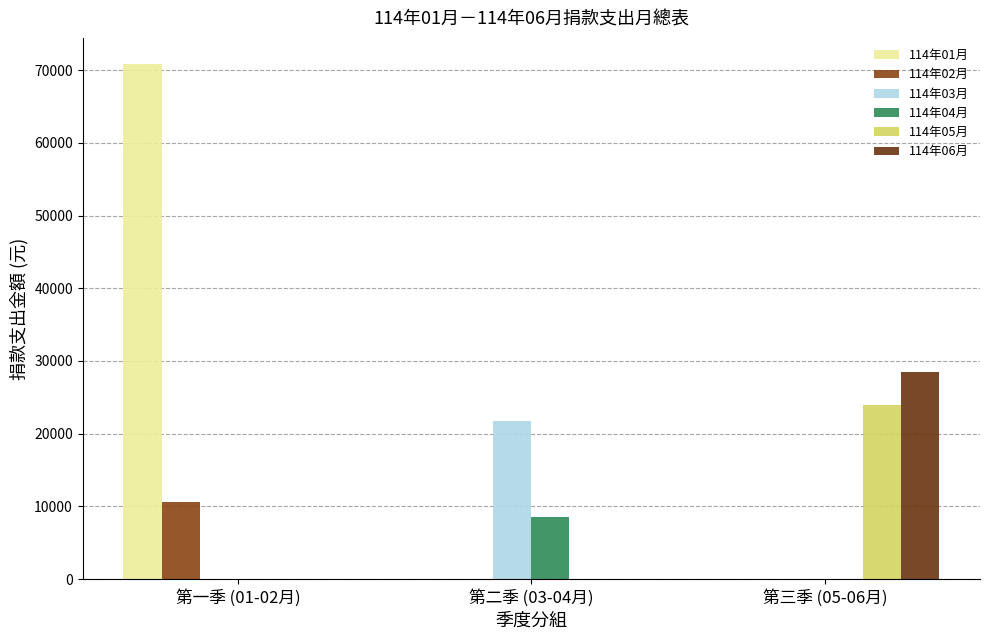

What is the average value of the 114年02月 series?

3533